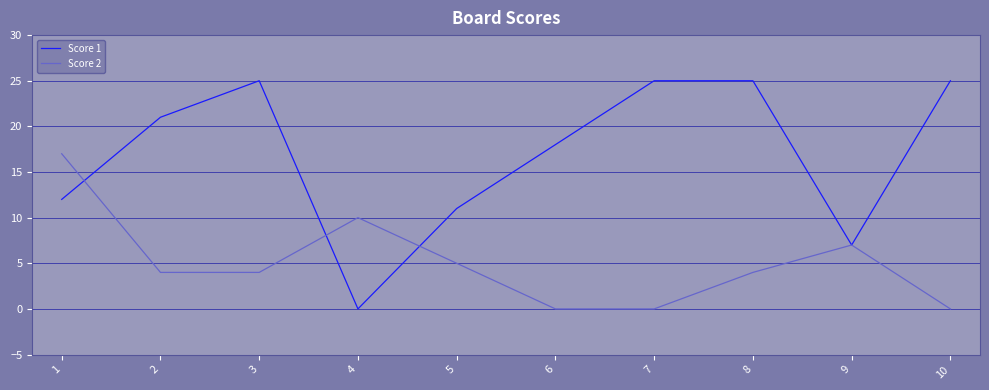

How many lines are shown in the chart?

2